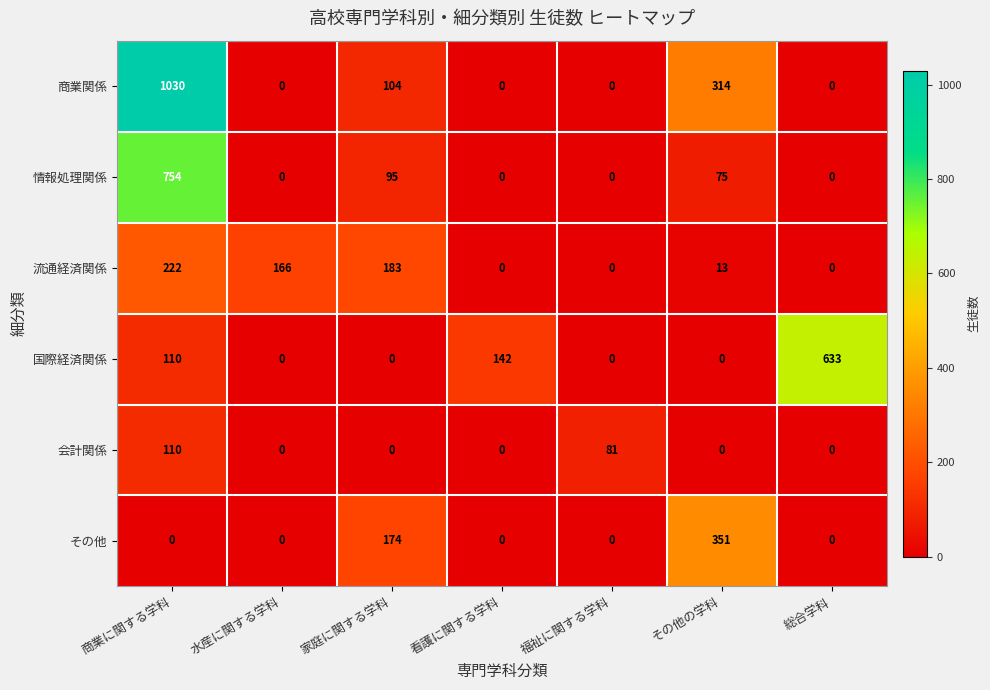

At which label does 情報処理関係 reach its peak?

商業に関する学科